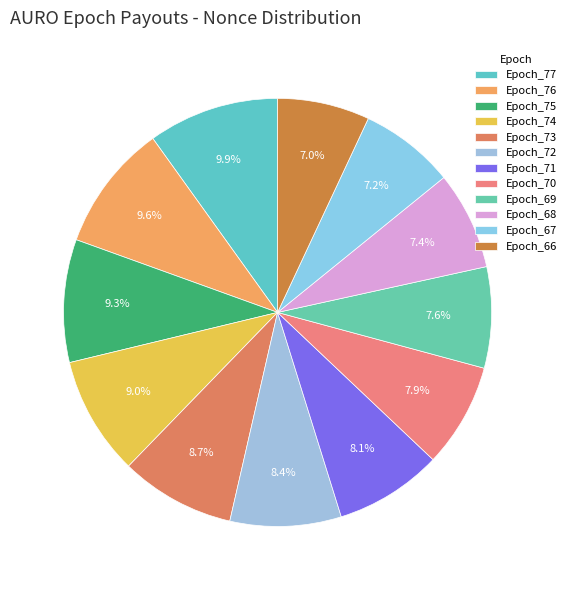

To the nearest percent, what is the difference between the largest and smallest slice percentages?

3%